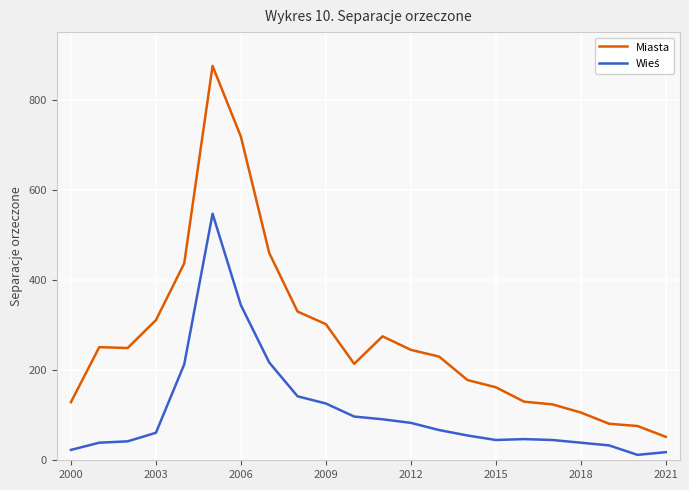

Which series has the largest range (max minus min)?

Miasta